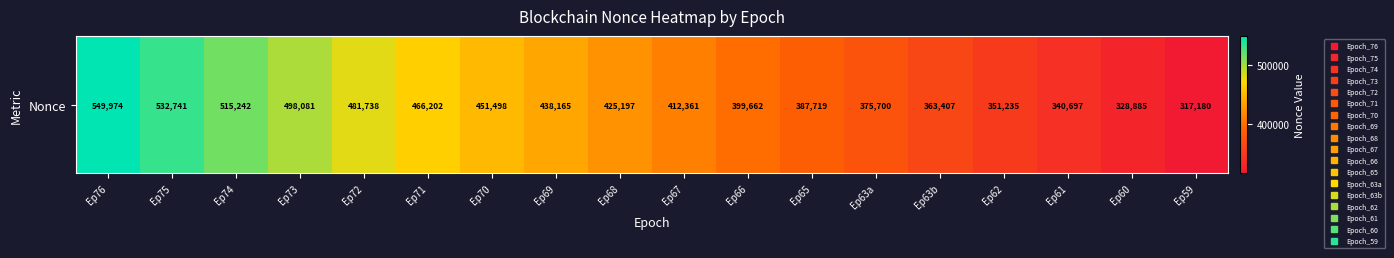

Reading right to left, list all the values displayed in this chart.

Ep59=317180	Ep60=328885	Ep61=340697	Ep62=351235	Ep63b=363407	Ep63a=375700	Ep65=387719	Ep66=399662	Ep67=412361	Ep68=425197	Ep69=438165	Ep70=451498	Ep71=466202	Ep72=481738	Ep73=498081	Ep74=515242	Ep75=532741	Ep76=549974